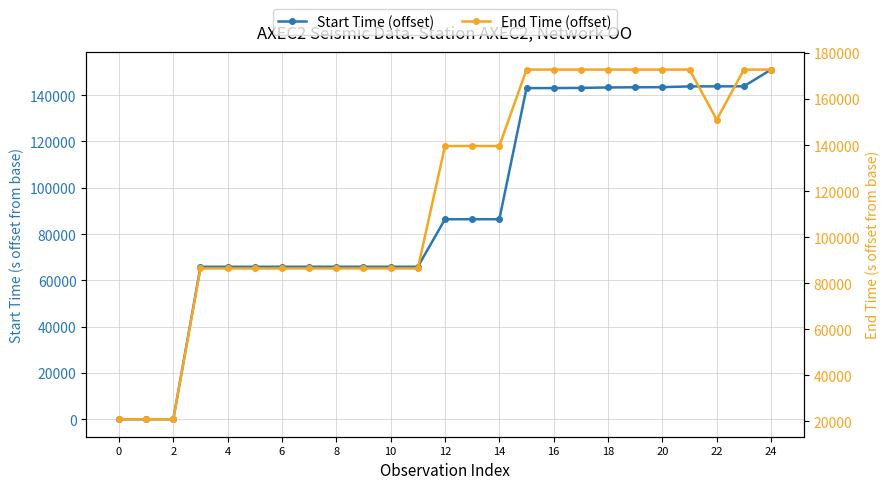

What is the total value across all series at 15?

315846.0